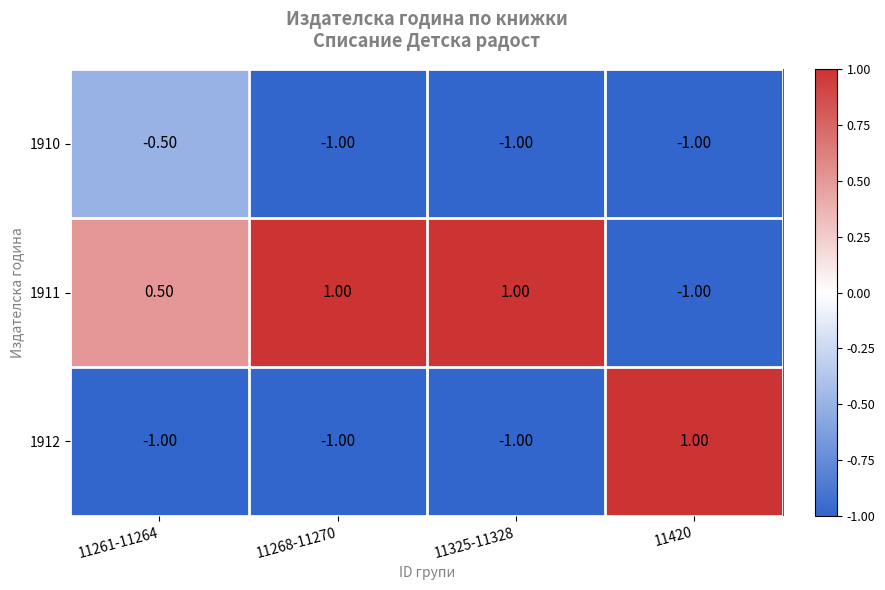

Which series has the largest total across all categories?

1911